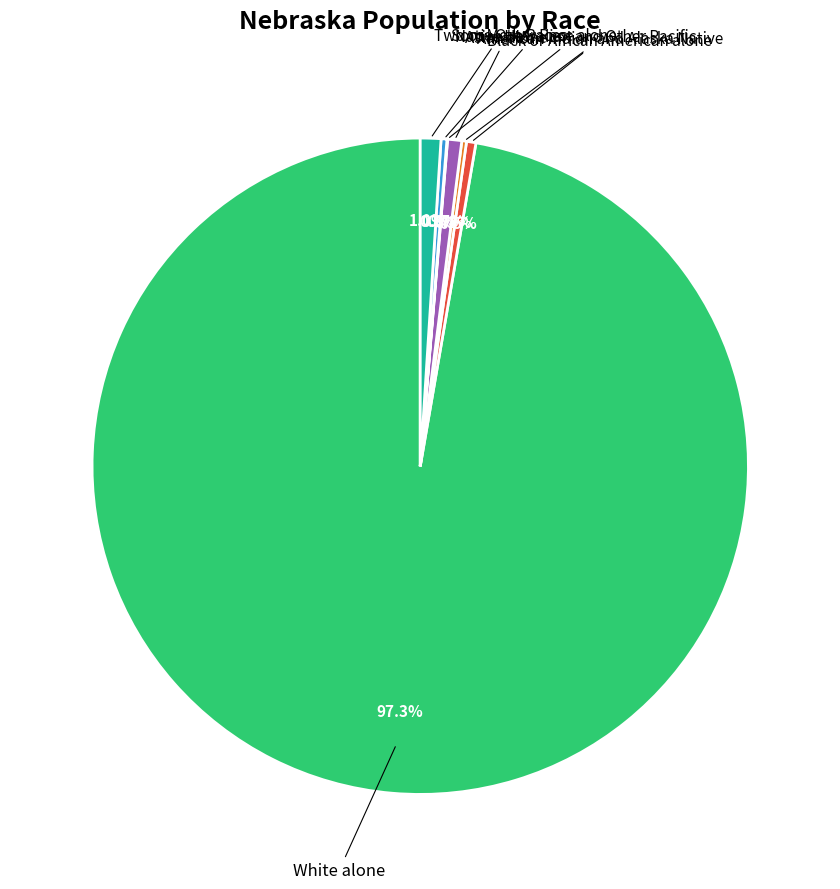

Does any single category account for the majority?

Yes